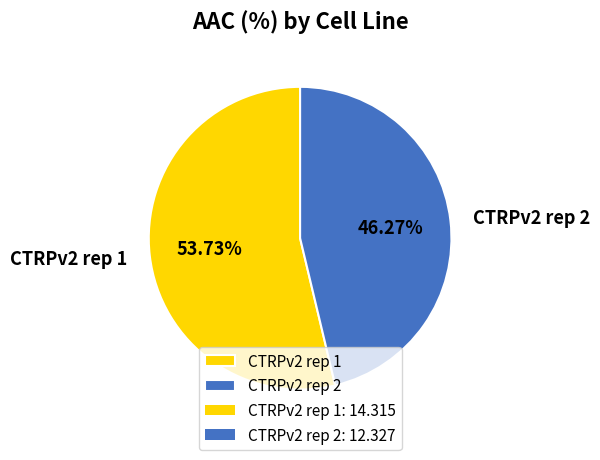

Is it true that CTRPv2 rep 2 is 46% of the pie?

True